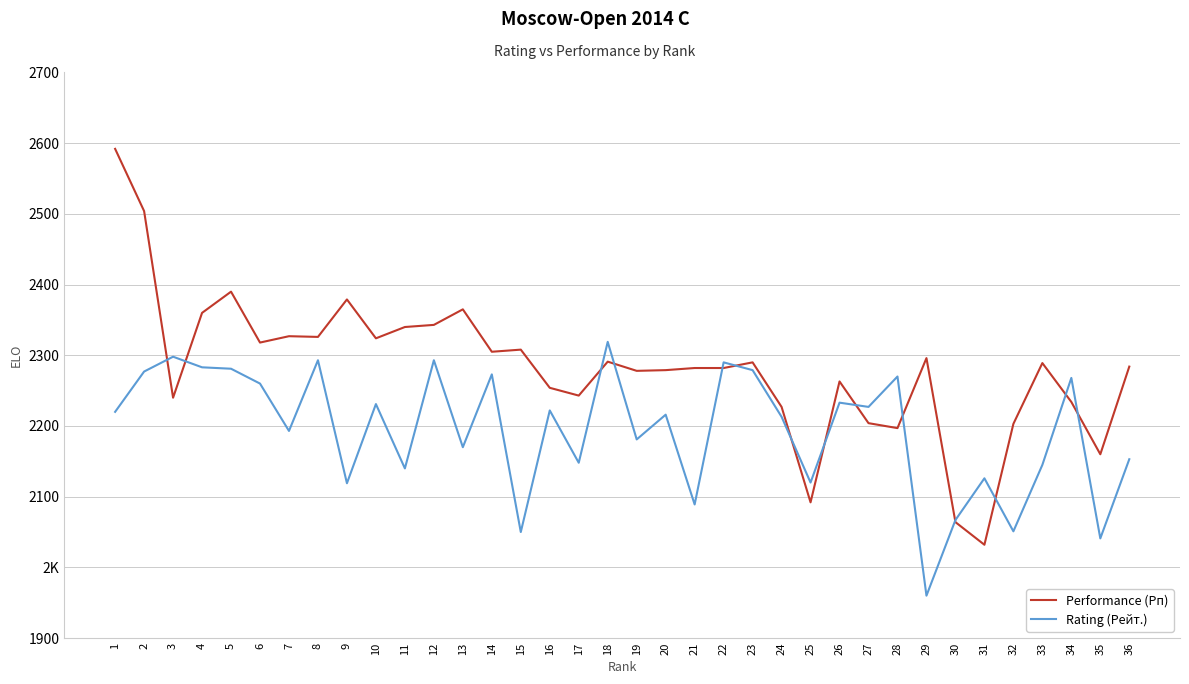

True or false: Rating (Рейт.) has more than 1 interior local peaks.

True